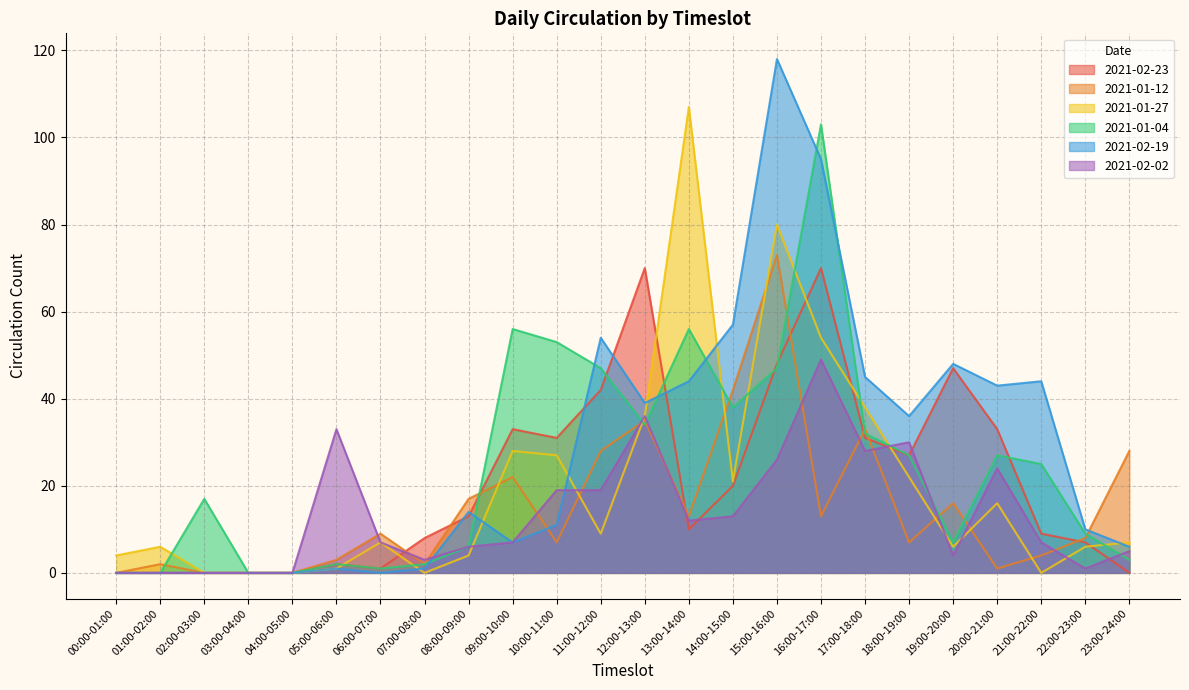

What is the difference between the maximum and minimum values in the 2021-02-02 series?

49